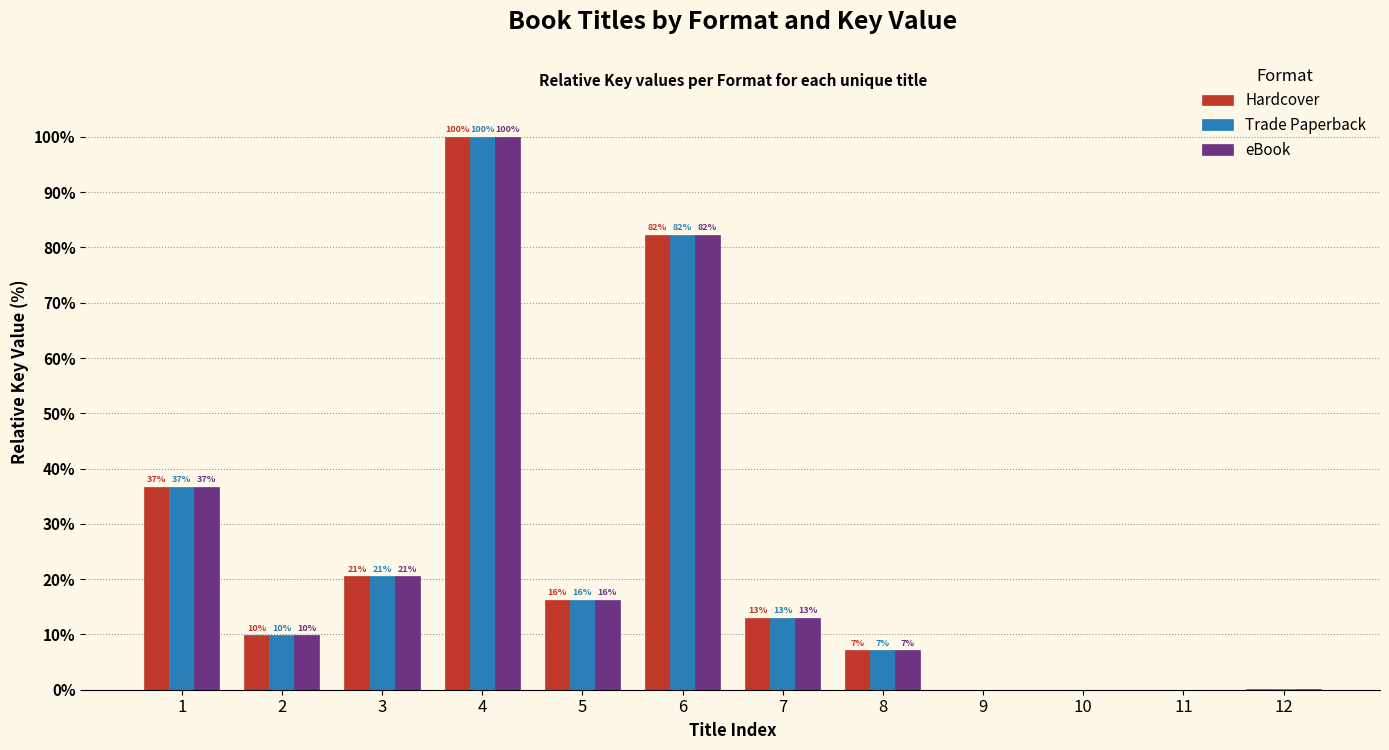

The eBook series shows 0.0 at 11. True or false?

False